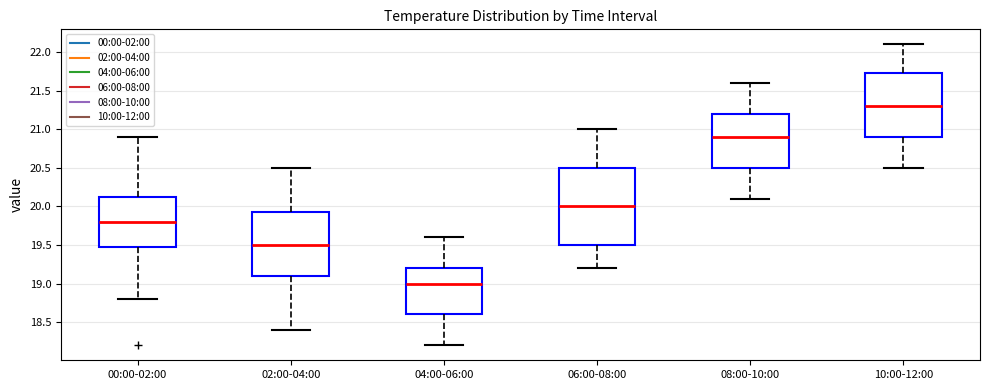

Reading left to right, read every box against the y-axis: the position of its median line, the range the box covers, and the ends of its whiskers. The values are not printed on the chart, so give them approximately, as read against the axis.

00:00-02:00: median 19.80, box 19.50 to 20.15, whiskers 18.80 to 20.90
02:00-04:00: median 19.50, box 19.10 to 19.95, whiskers 18.40 to 20.50
04:00-06:00: median 19.00, box 18.60 to 19.20, whiskers 18.20 to 19.60
06:00-08:00: median 20.00, box 19.50 to 20.50, whiskers 19.20 to 21.00
08:00-10:00: median 20.90, box 20.50 to 21.20, whiskers 20.10 to 21.60
10:00-12:00: median 21.30, box 20.90 to 21.75, whiskers 20.50 to 22.10